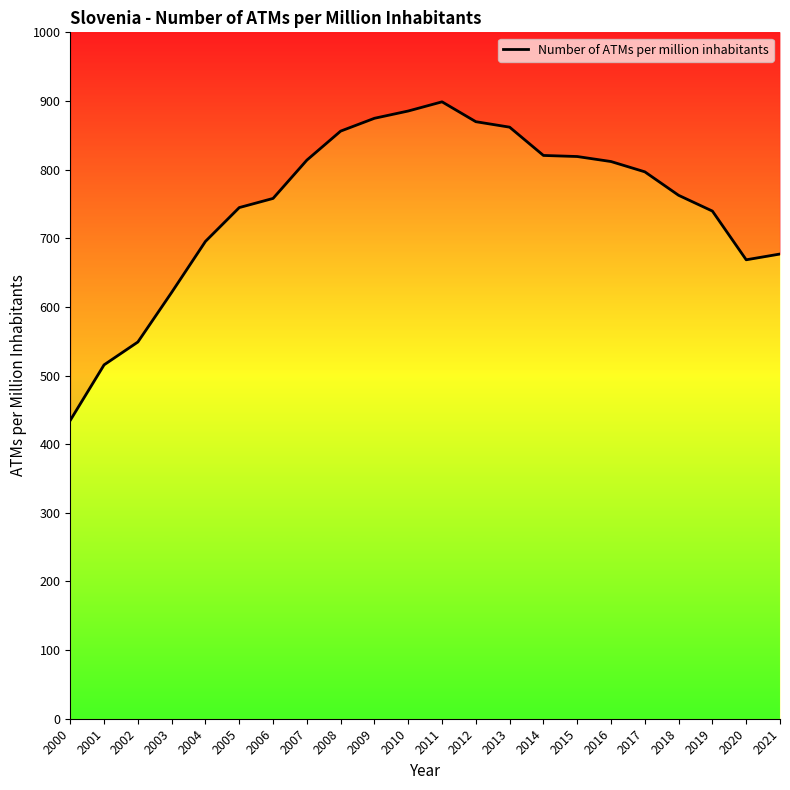

What is the difference between the values at 2013 and 2002?

313.0